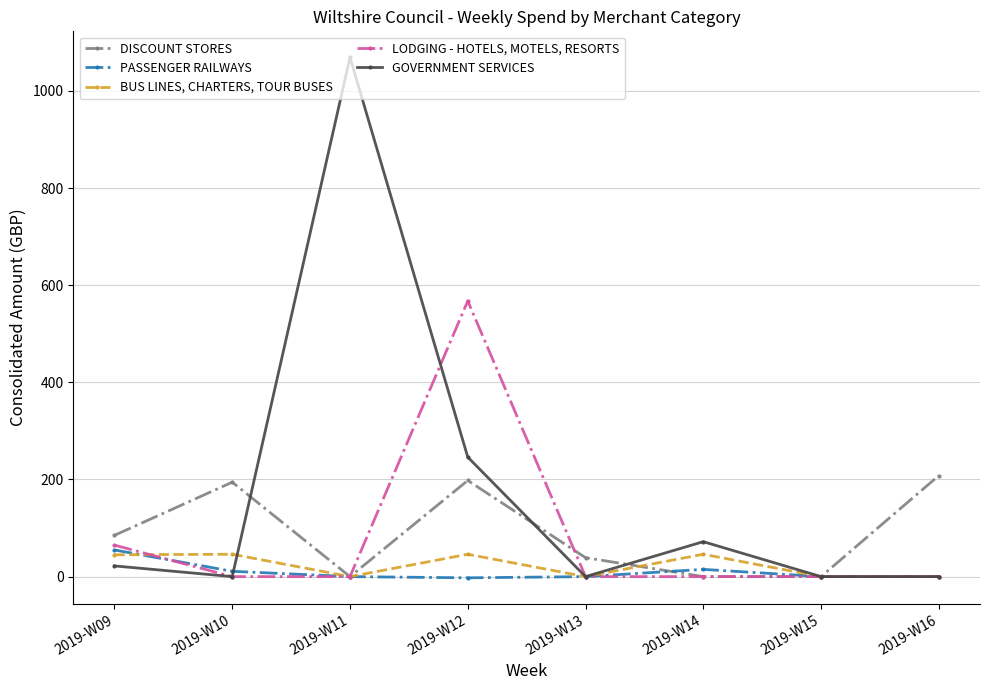

At how many categories does at least one series exceed 171?

4